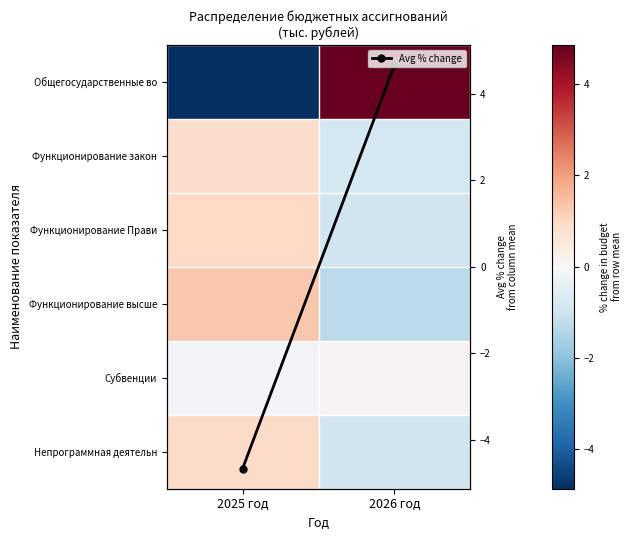

What is the minimum value shown in the chart?

-4.9